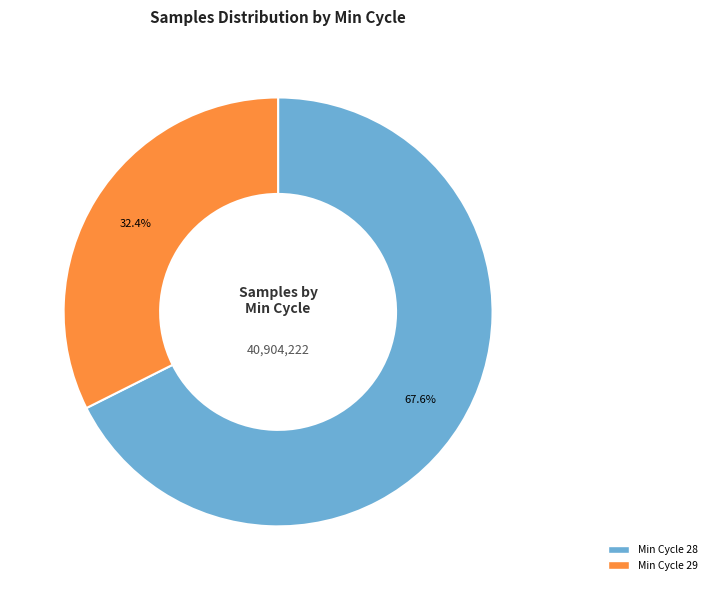

Is there a majority slice in this chart?

Yes